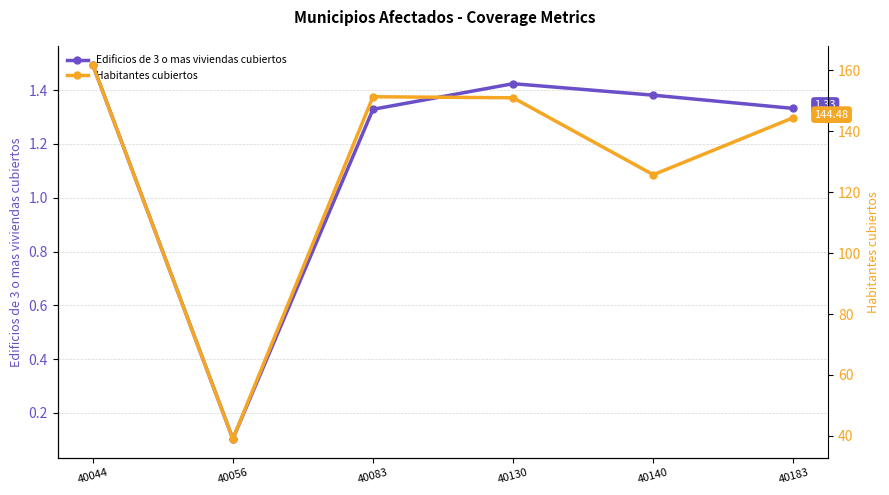

The value of Habitantes cubiertos at 40183 is 144.5. True or false?

True